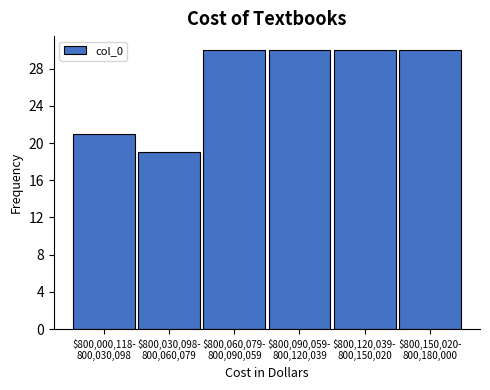

Reading left to right, transcribe all the data shown in this chart.

21	19	30	30	30	30